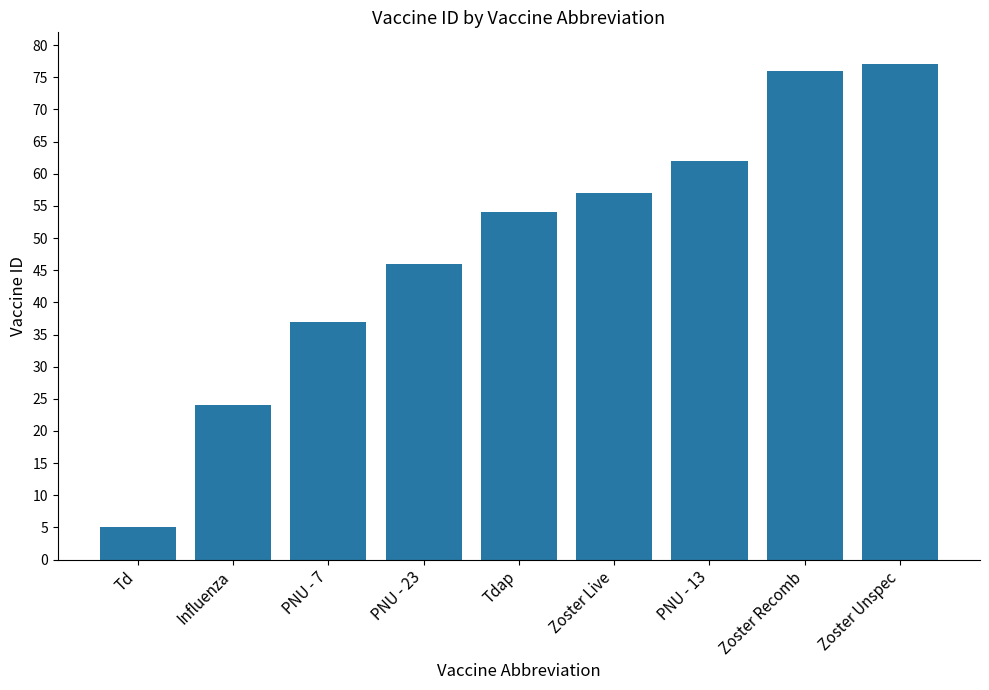

Reading left to right, list all the values displayed in this chart.

Td=5	Influenza=24	PNU - 7=37	PNU - 23=46	Tdap=54	Zoster Live=57	PNU - 13=62	Zoster Recomb=76	Zoster Unspec=77